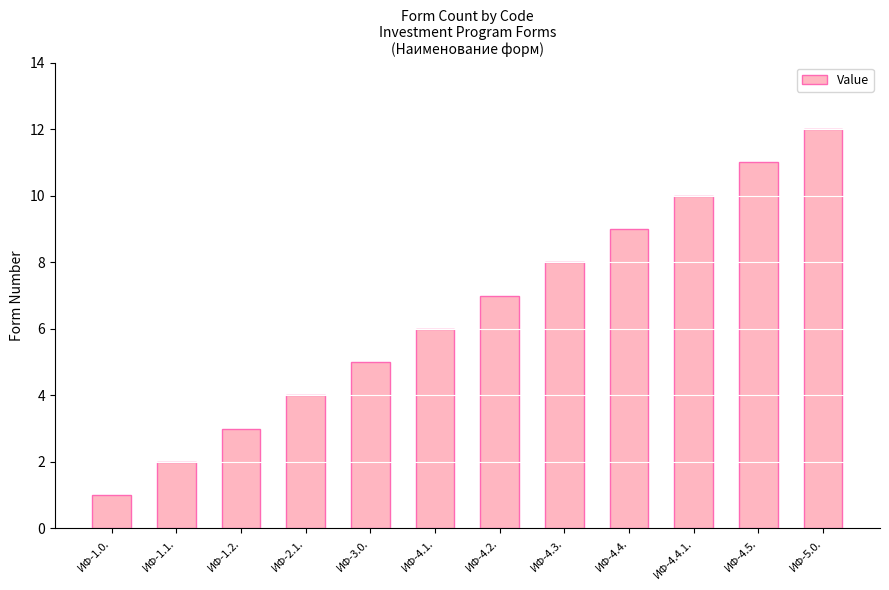

Count the number of data series in this chart.

1